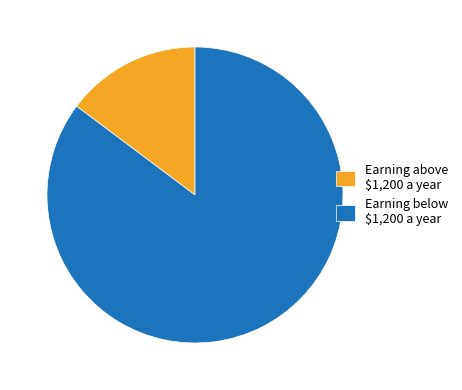

Is it true that Earning below $1,200 a year is 85% of the pie?

True